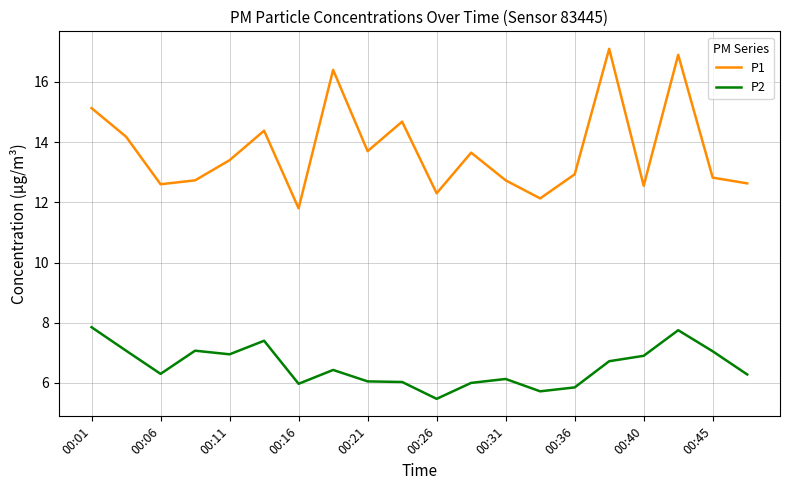

What is the difference between the maximum and minimum values in the P2 series?

2.4